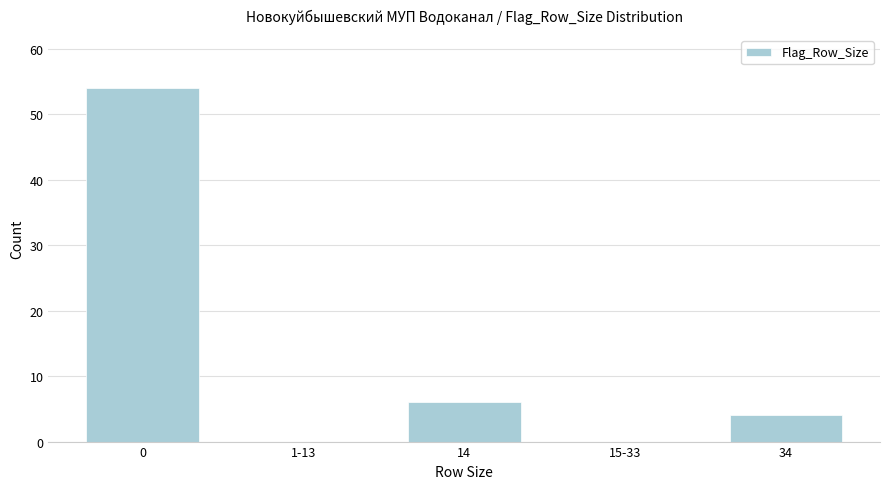

Reading left to right, extract all data points from this chart.

0=54	1-13=0	14=6	15-33=0	34=4